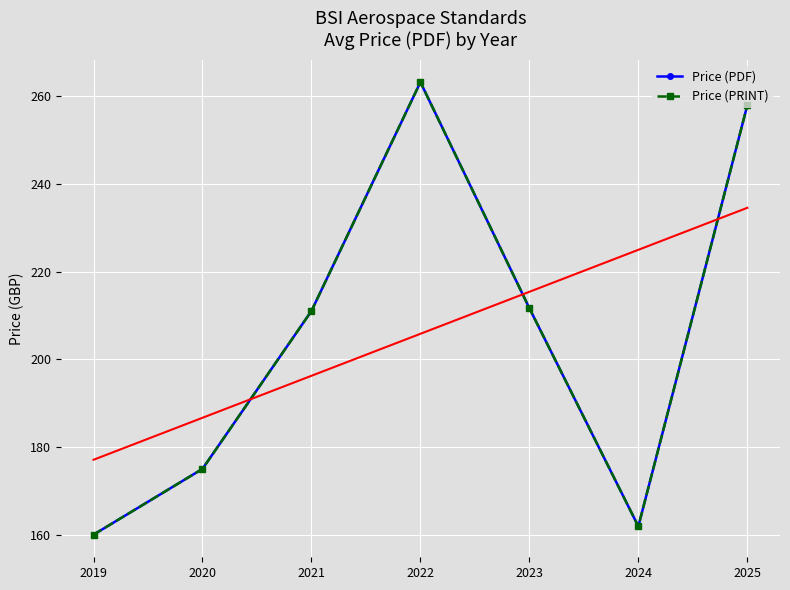

Rank the categories by Price (PDF) value from highest to lowest.

2022, 2025, 2023, 2021, 2020, 2024, 2019